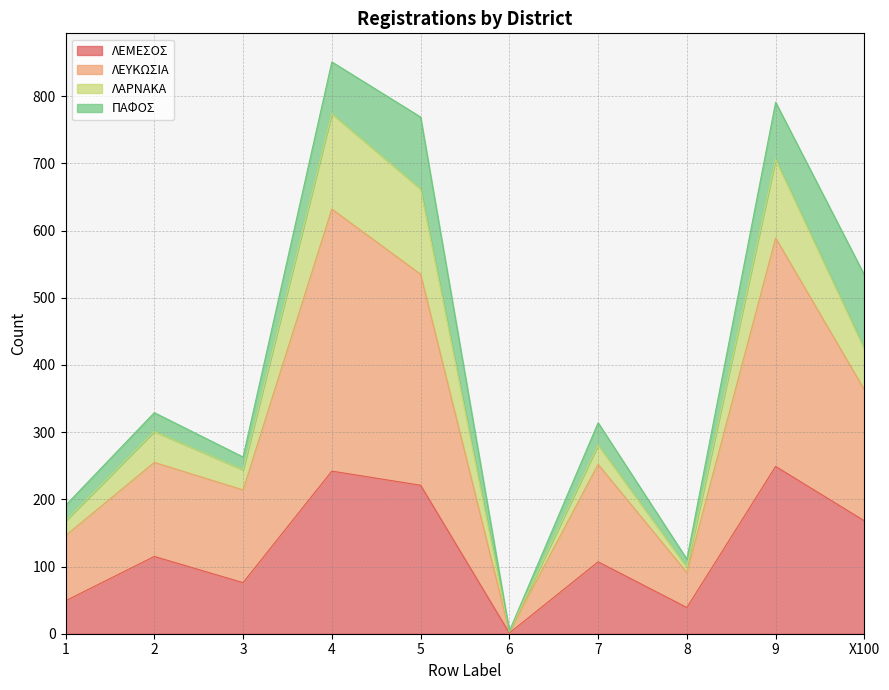

What is the maximum value for ΛΕΜΕΣΟΣ?

249